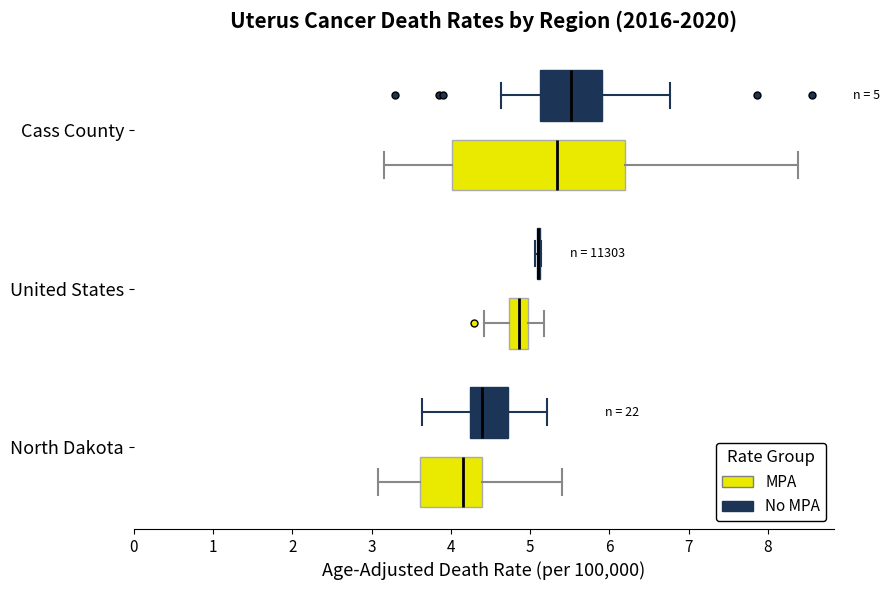

Which box is the widest, from its left edge to its right edge?

Cass County (MPA)